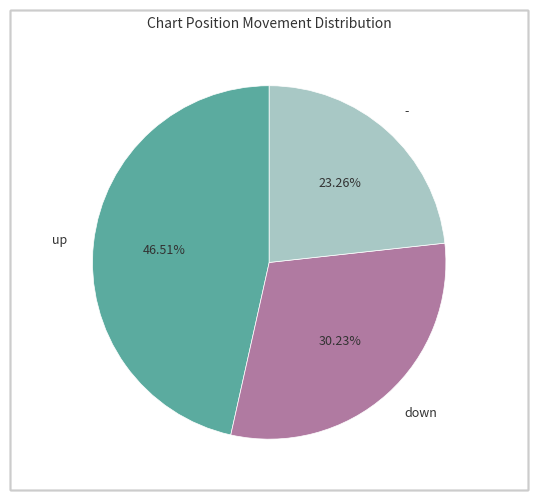

Is it true that down is 24% of the pie?

False